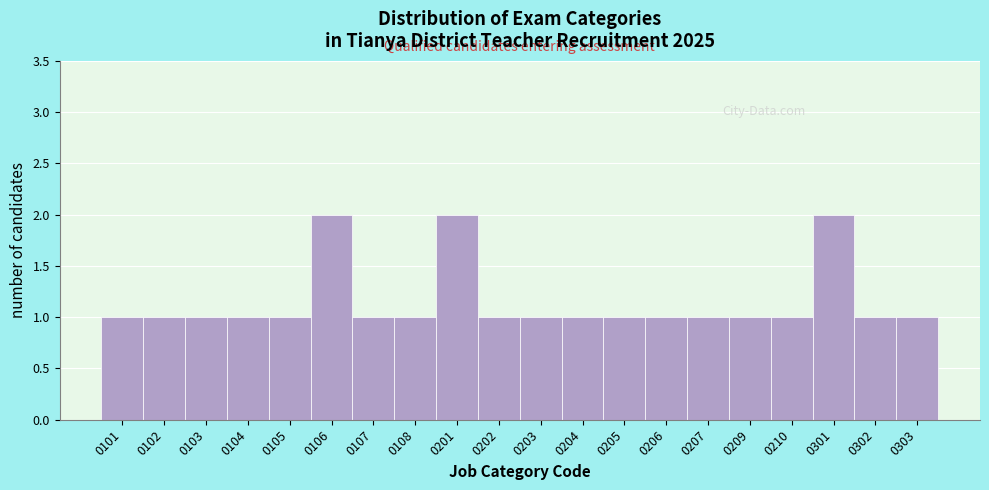

Reading right to left, transcribe all the data shown in this chart.

0303=1	0302=1	0301=2	0210=1	0209=1	0207=1	0206=1	0205=1	0204=1	0203=1	0202=1	0201=2	0108=1	0107=1	0106=2	0105=1	0104=1	0103=1	0102=1	0101=1